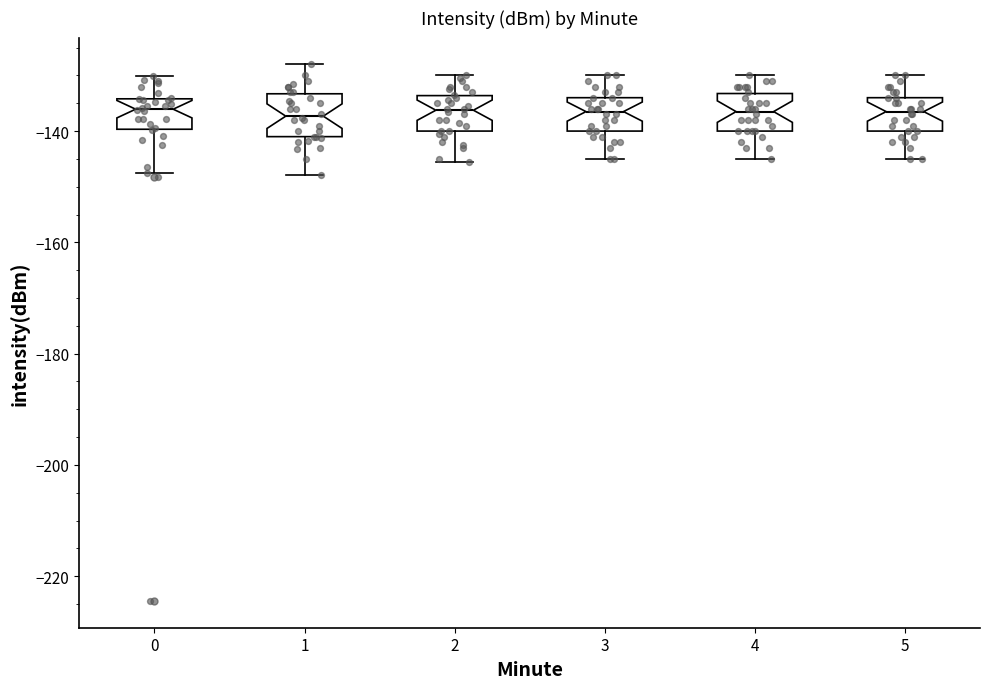

Where does the lower whisker of the box at x = 2 end on the y-axis? The values are not printed on the chart, so give them approximately, as read against the axis.

-146